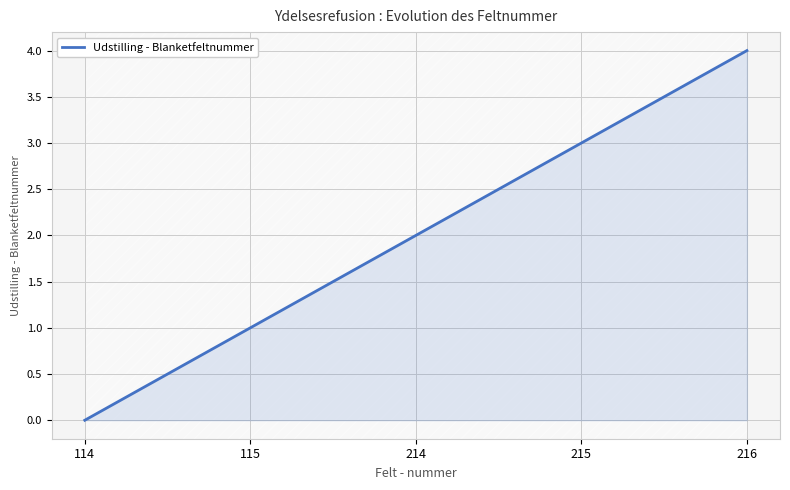

How many lines are shown in the chart?

1